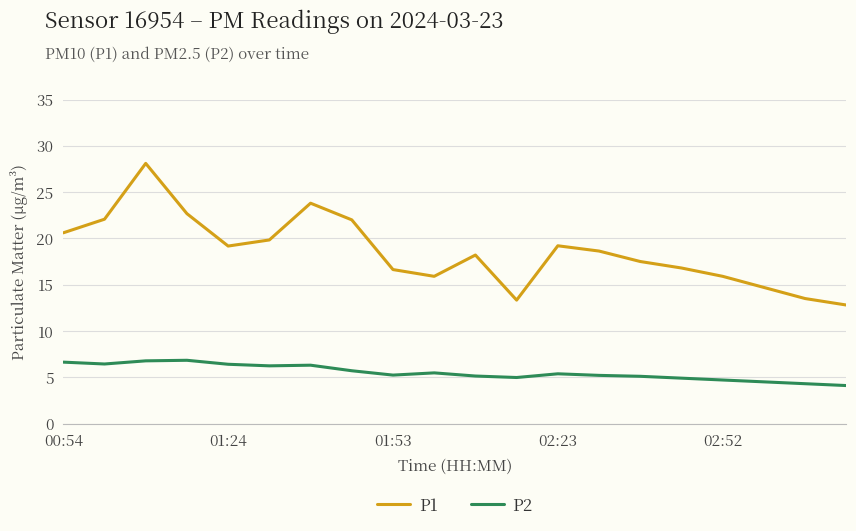

True or false: P2 and P1 intersect in this chart.

False